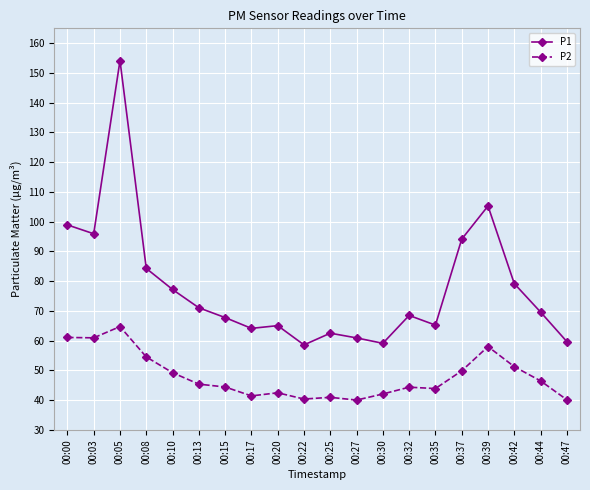

Is it true that P2 equals 54.5 at 00:08?

True